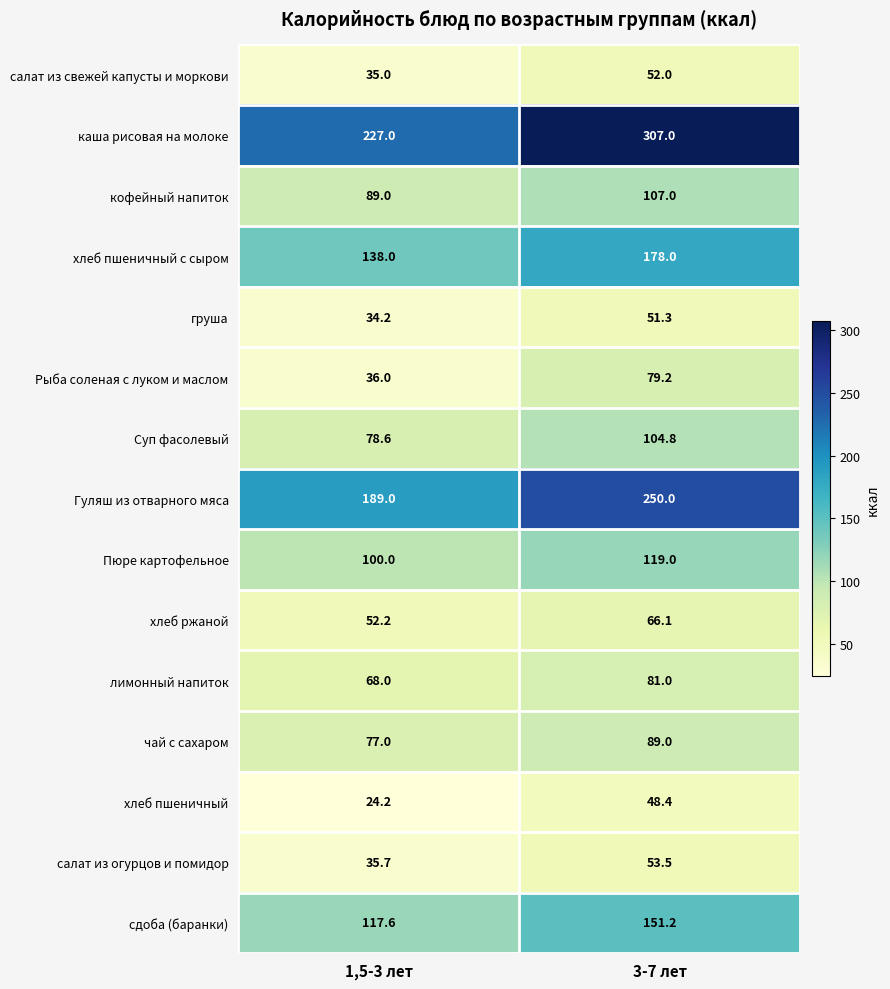

List the labels in order of чай с сахаром value, smallest first.

1,5-3 лет, 3-7 лет